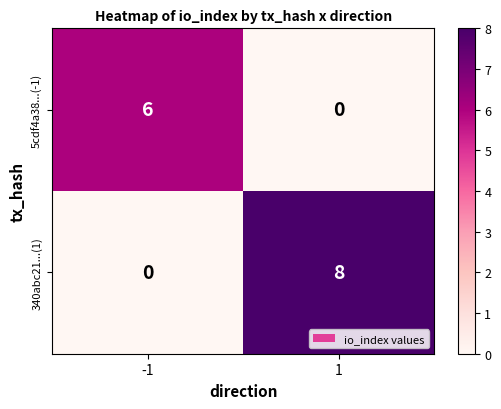

Which series has the largest total across all categories?

340abc21...(1)